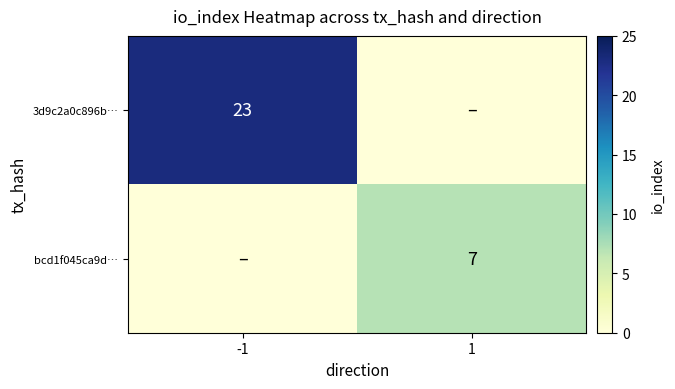

True or false: 3d9c2a0c896b… has a value of 23 at -1.

True